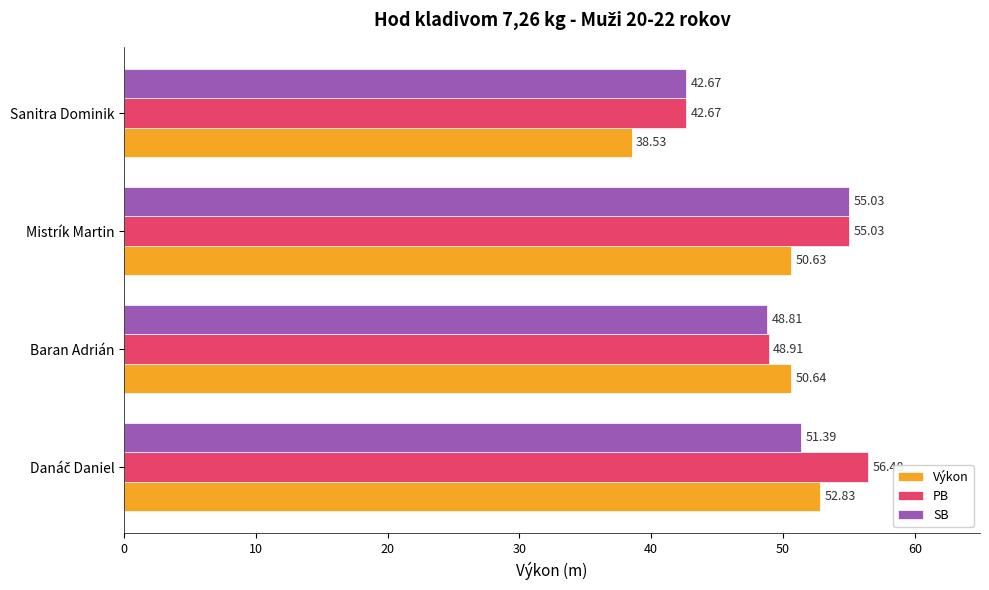

What is the difference between the maximum and second lowest values in the PB series?

7.6